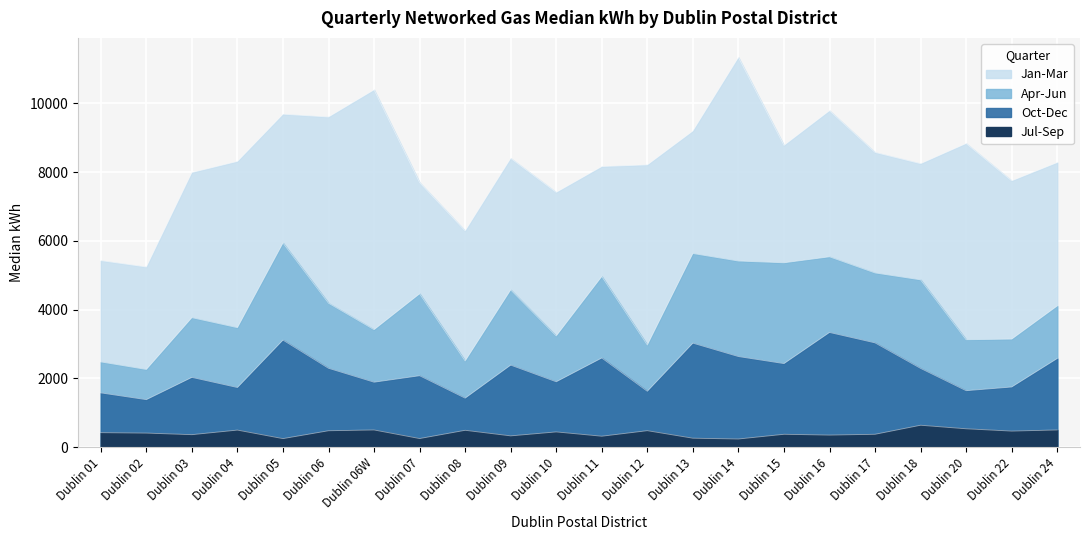

How many interior local valleys does the Oct-Dec series have?

8